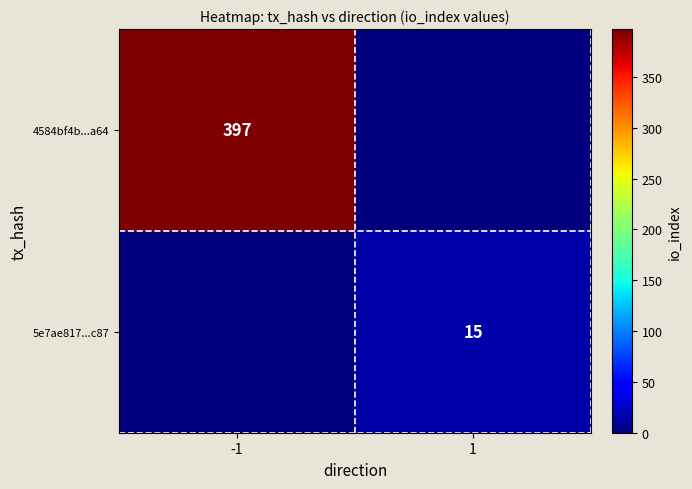

The value of 4584bf4b...a64 at -1 is 397. True or false?

True